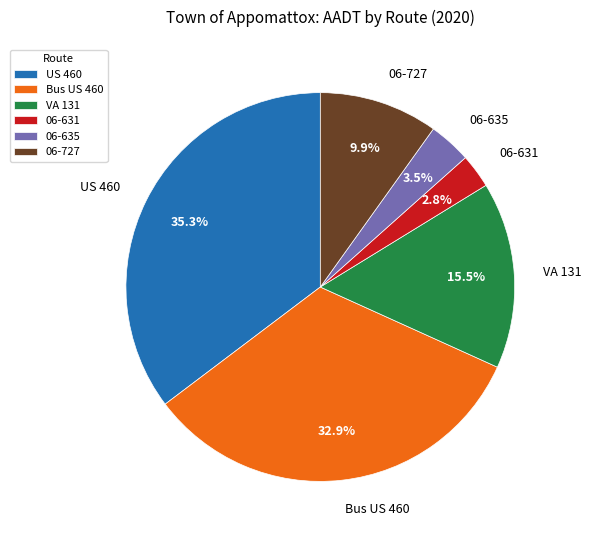

Between Bus US 460 and 06-727, which is larger?

Bus US 460